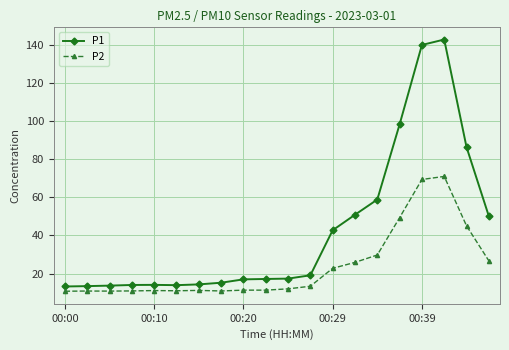

What is the greatest value displayed?

142.7